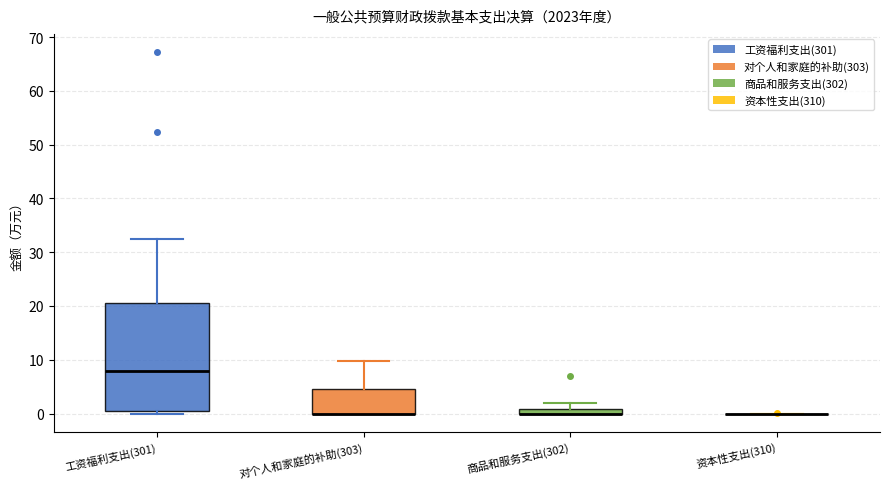

Where is the upper edge of the box for 对个人和家庭的补助(303) on the y-axis? The values are not printed on the chart, so give them approximately, as read against the axis.

5